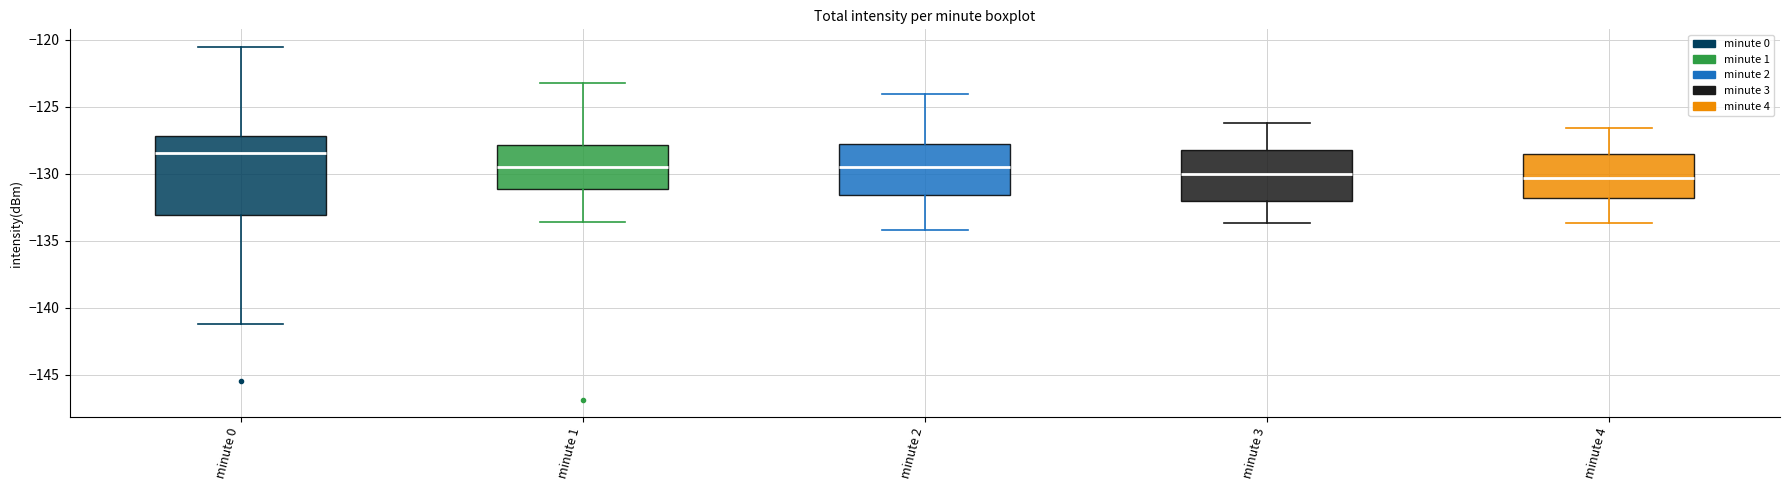

Where does the upper whisker of the box for minute 3 end on the y-axis? The values are not printed on the chart, so give them approximately, as read against the axis.

-126.0